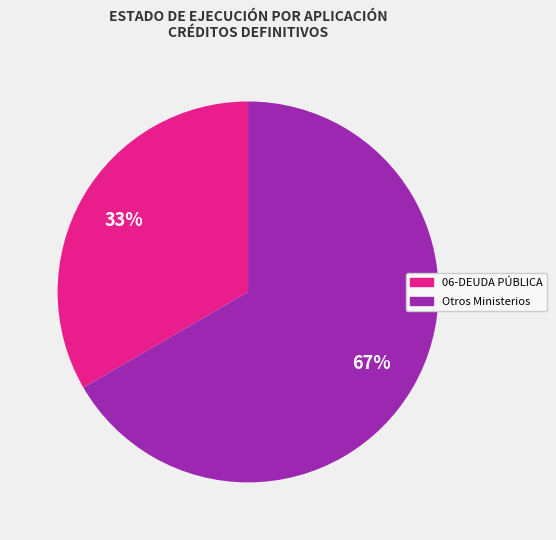

To the nearest percent, what is the average slice percentage?

50%